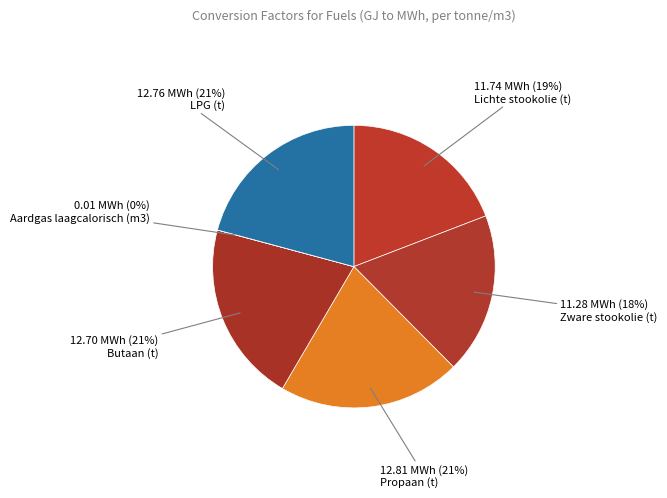

Rank the categories by value from lowest to highest.

Aardgas laagcalorisch (m3), Zware stookolie (t), Lichte stookolie (t), Butaan (t), LPG (t), Propaan (t)